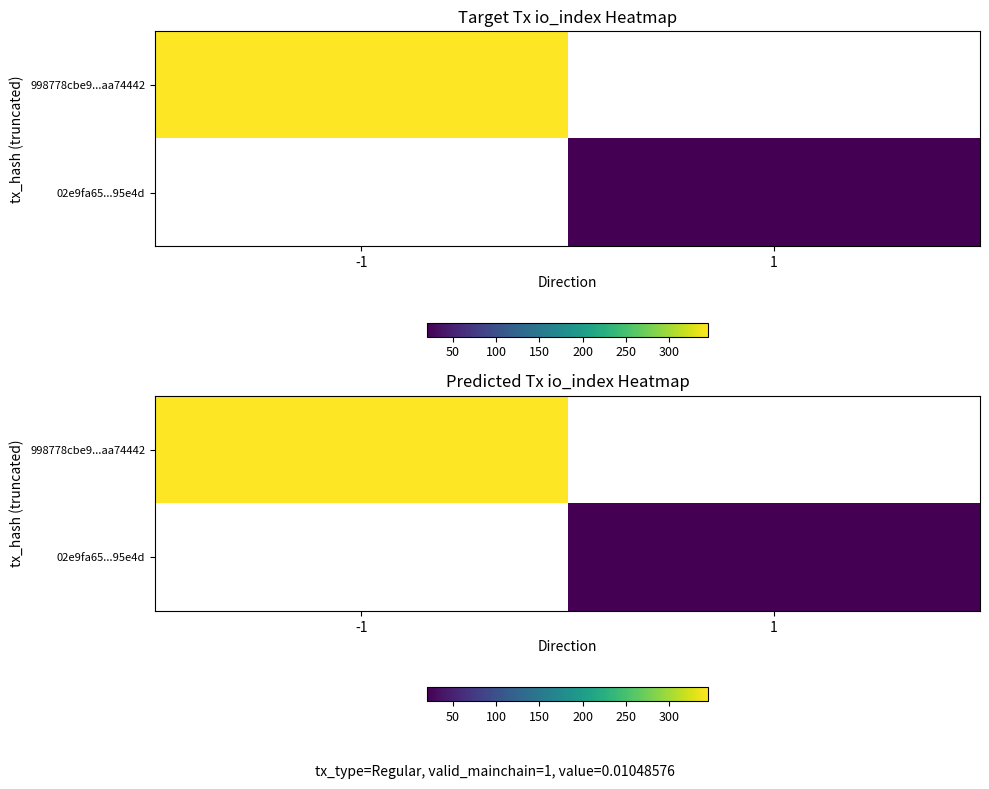

List the labels in order of 998778cbe9...aa74442 value, largest first.

-1, 1